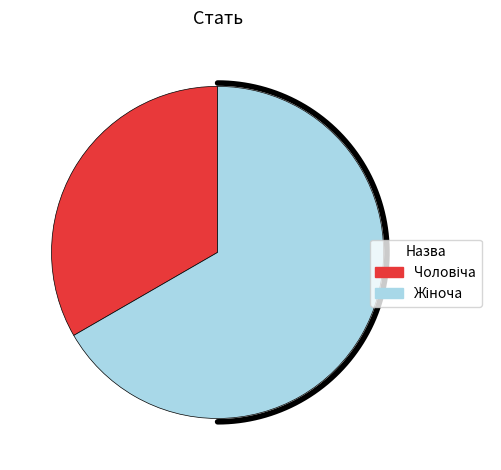

To the nearest percent, what is the difference between the Чоловіча and Жіноча slice percentages?

33%